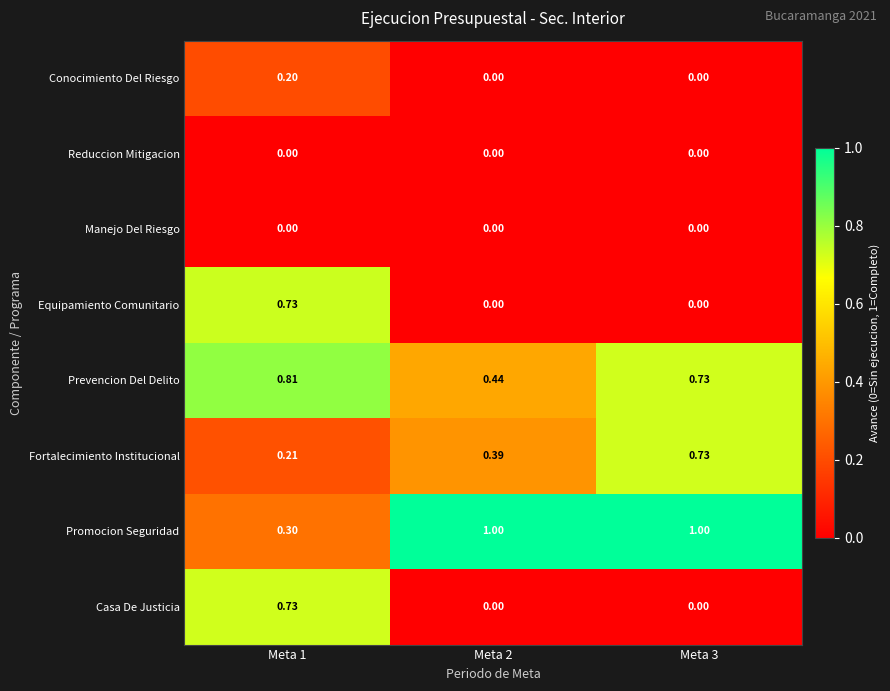

Between Meta 2 and Meta 3, which series saw the biggest shift?

Fortalecimiento Institucional